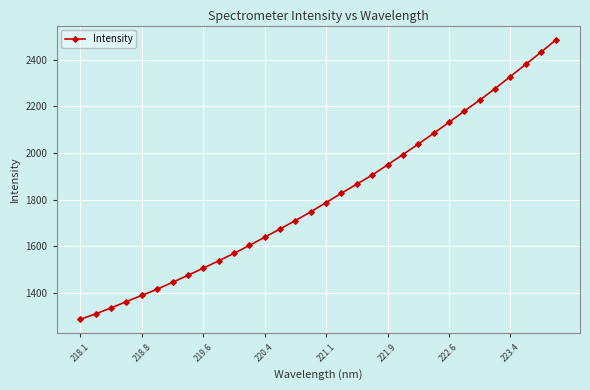

What is the maximum value shown in the chart?

2486.2